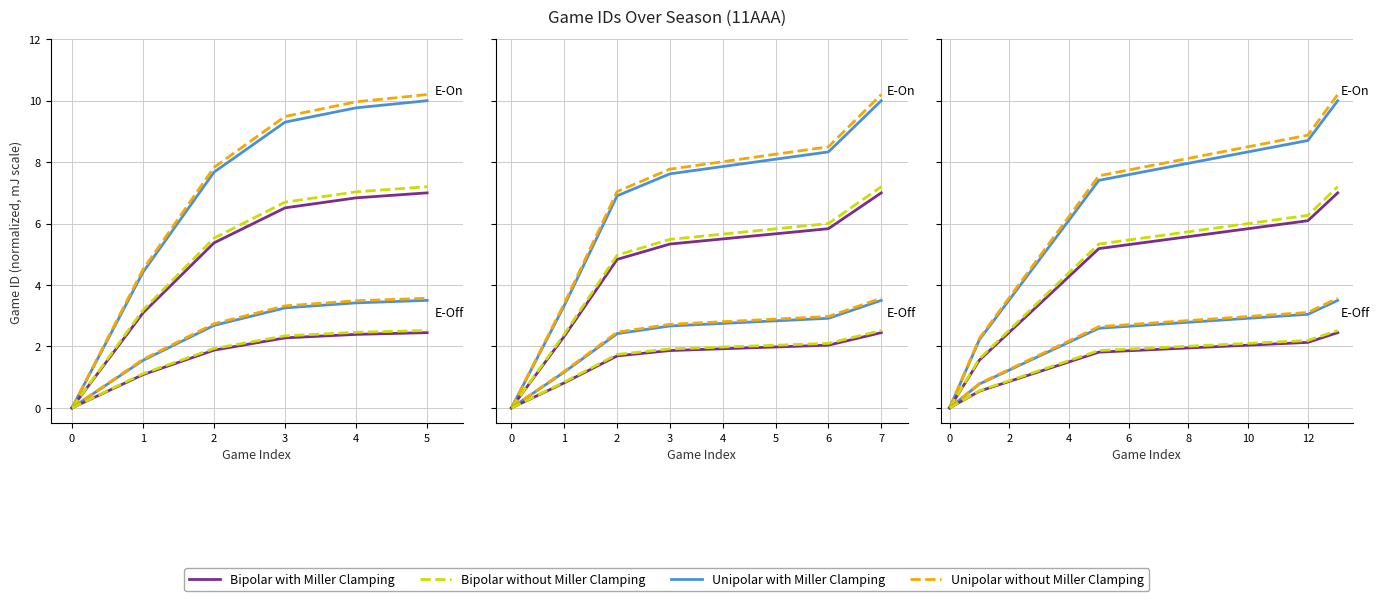

What is the maximum value for Bipolar with Miller Clamping?

7.0